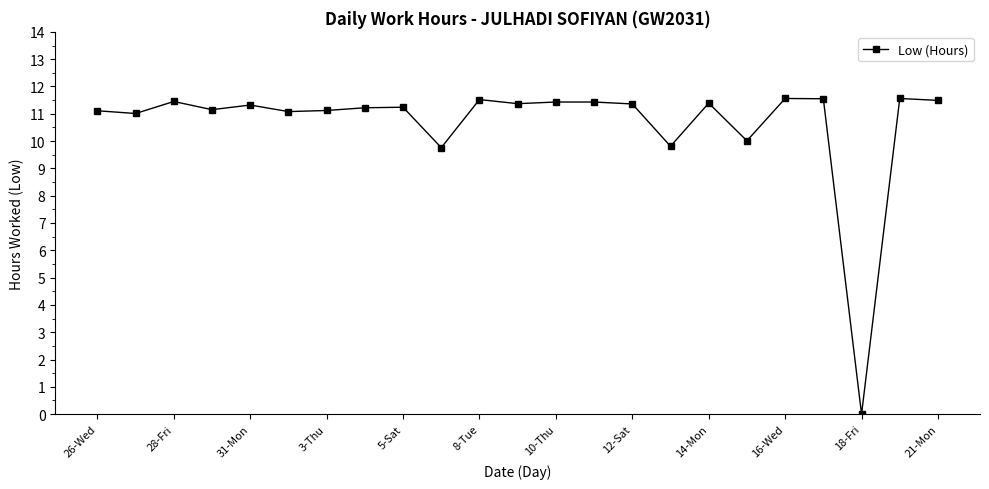

What is the sum of all values?

244.9